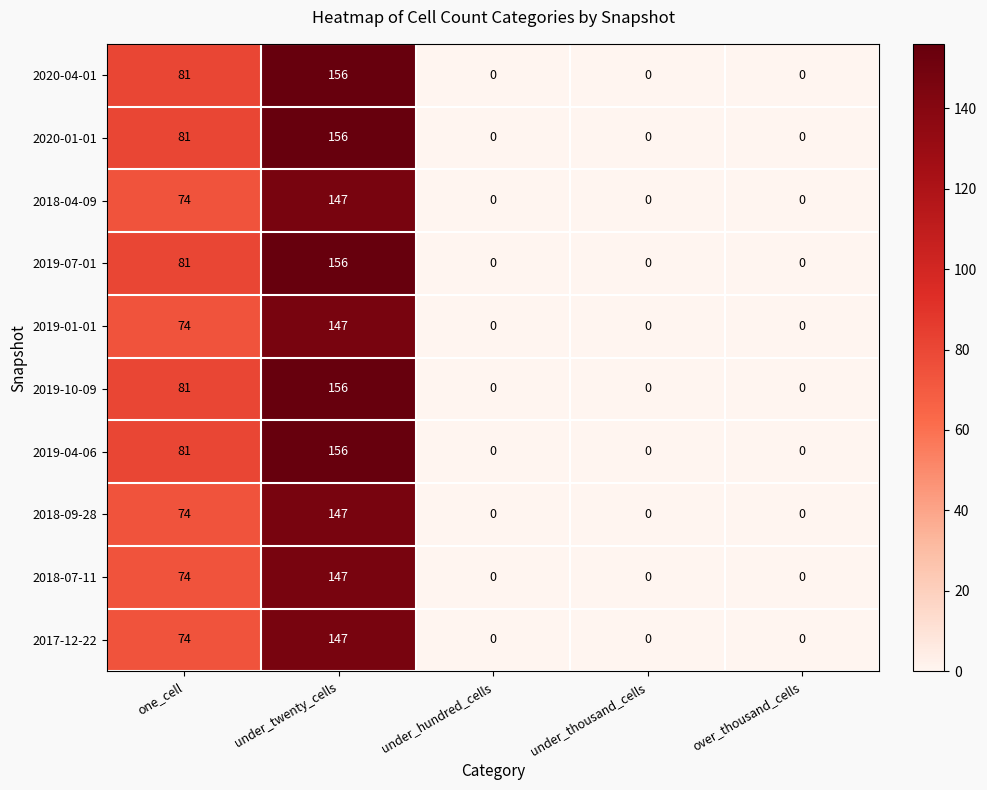

Is it true that 2019-01-01 equals 74 at one_cell?

True